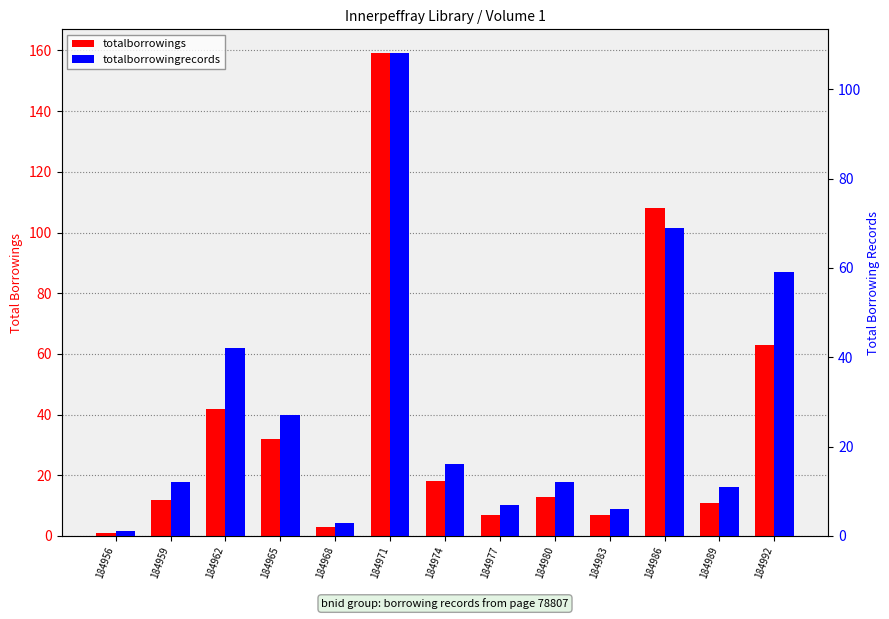

At which category does the chart reach its minimum across all series?

184956